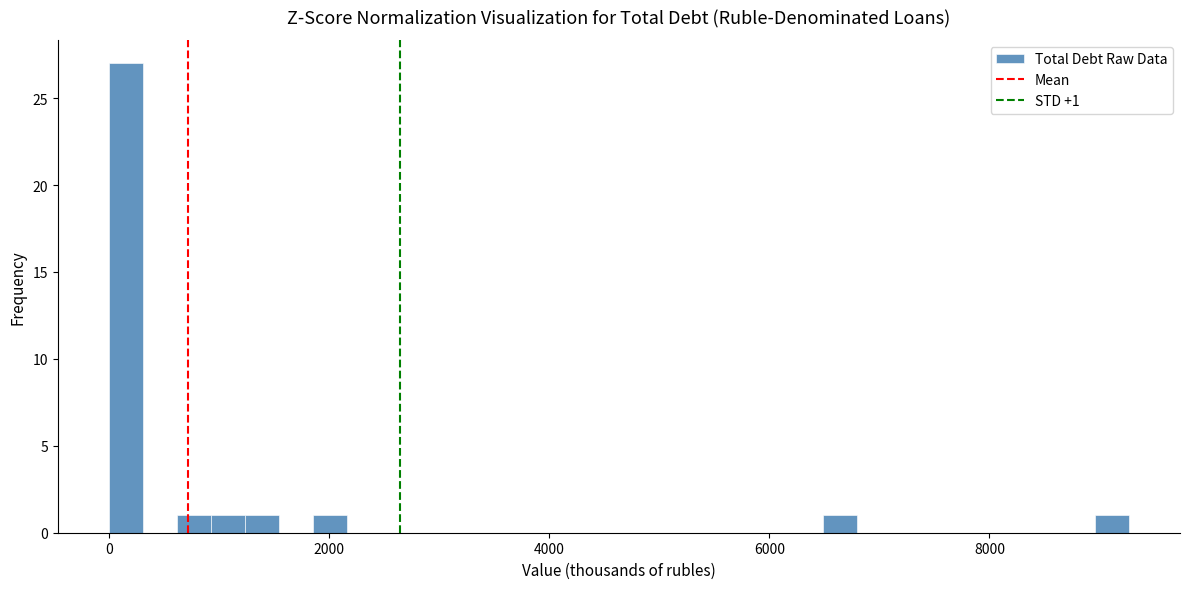

Around what value on the x-axis is the tallest bar? Give the approximate position of its centre, as read against the axis.

200